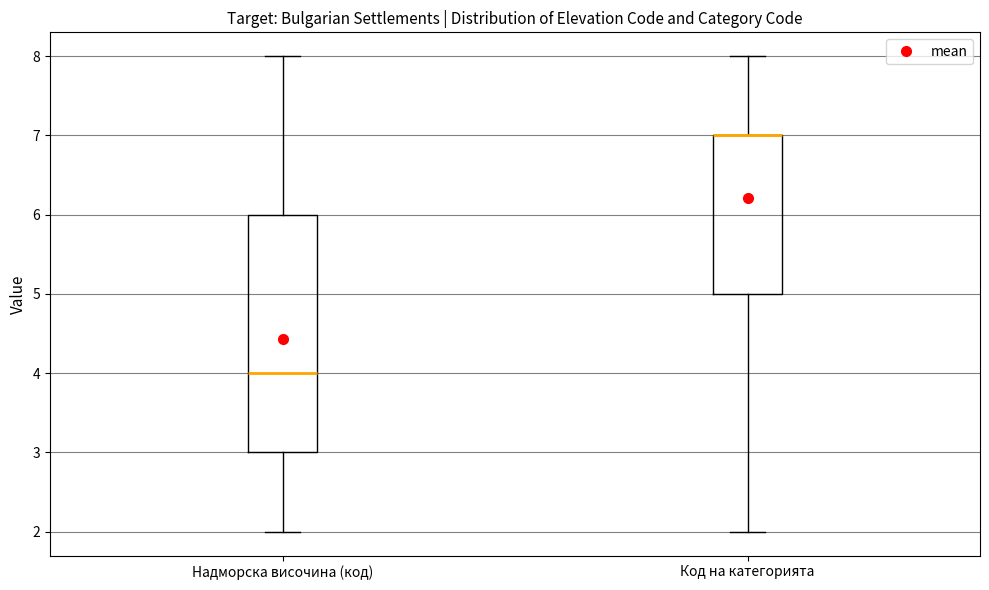

Reading left to right, transcribe this box plot: for each box, give where its median line is, the range the box spans, and where its two whiskers end, as read against the y-axis. The values are not printed on the chart, so give them approximately, as read against the axis.

Надморска височина (код): median 4, box 3 to 6, whiskers 2 to 8
Код на категорията: median 7 (drawn on the box's upper edge), box 5 to 7, whiskers 2 to 8